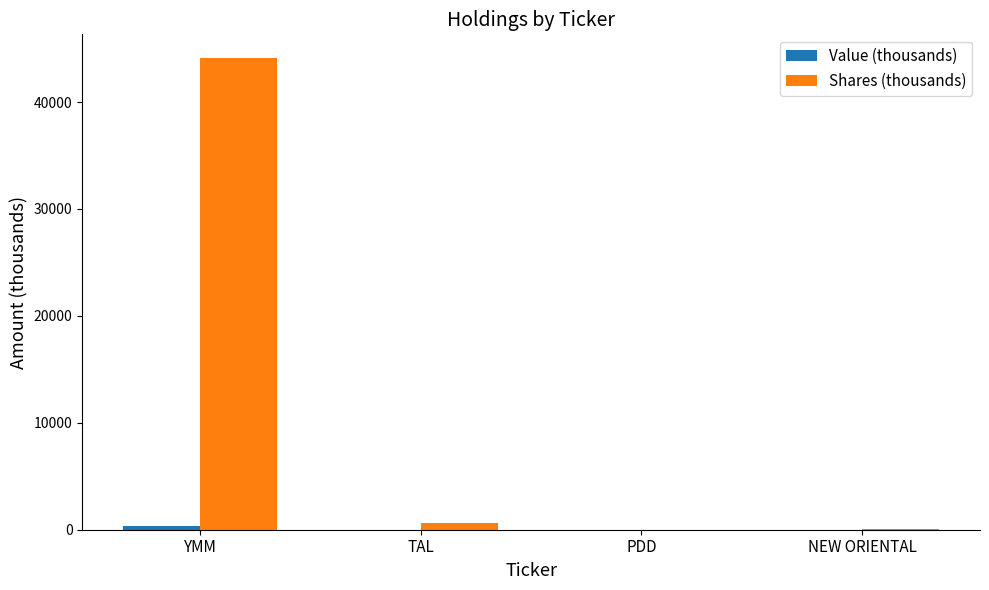

How many series are shown in this chart?

2